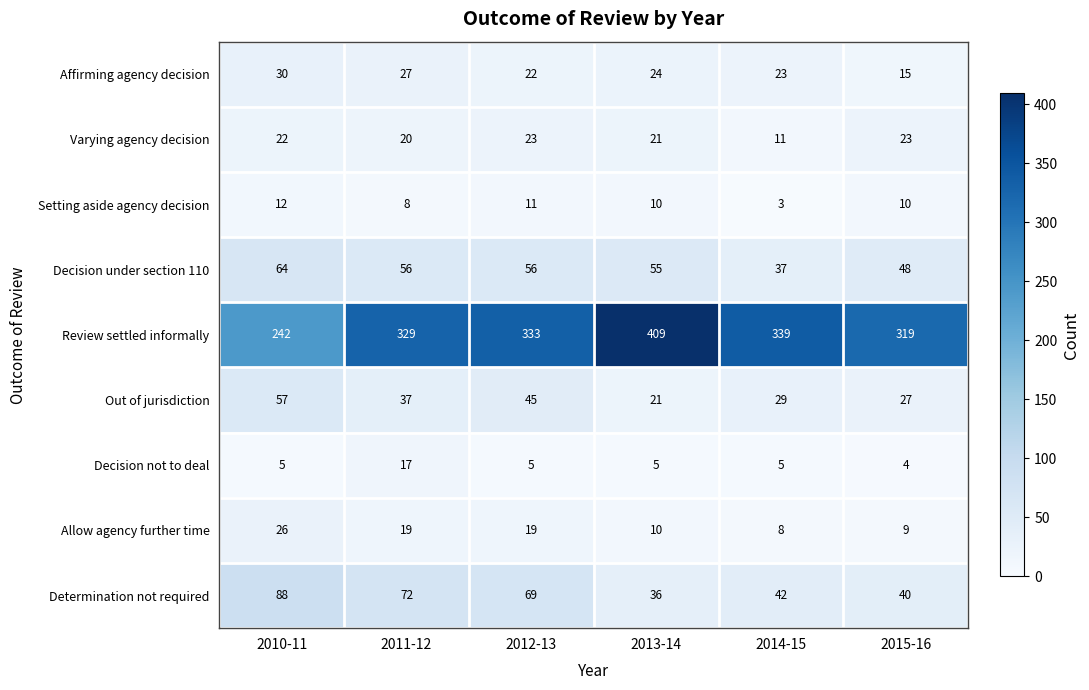

At which label does Setting aside agency decision first exceed 10?

2010-11